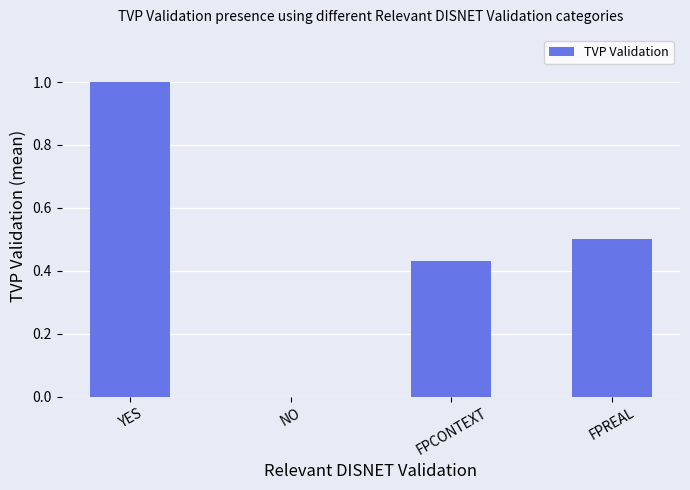

The value at FPCONTEXT is 0.1. True or false?

False